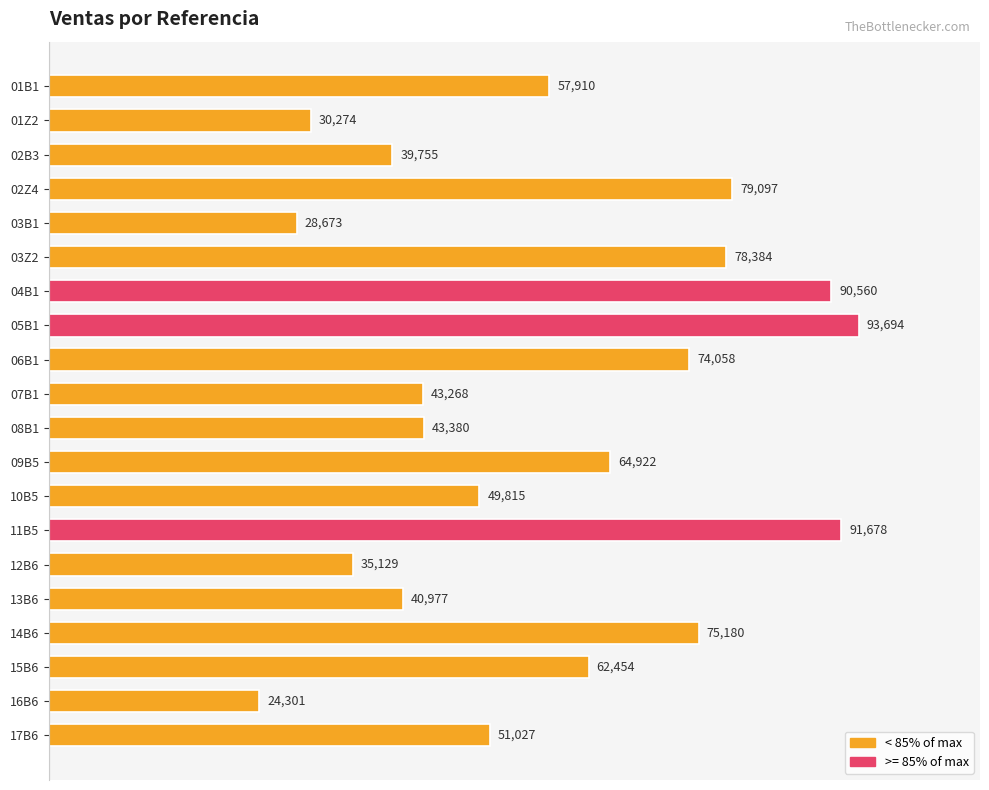

Between 03Z2 and 09B5, which is larger?

03Z2